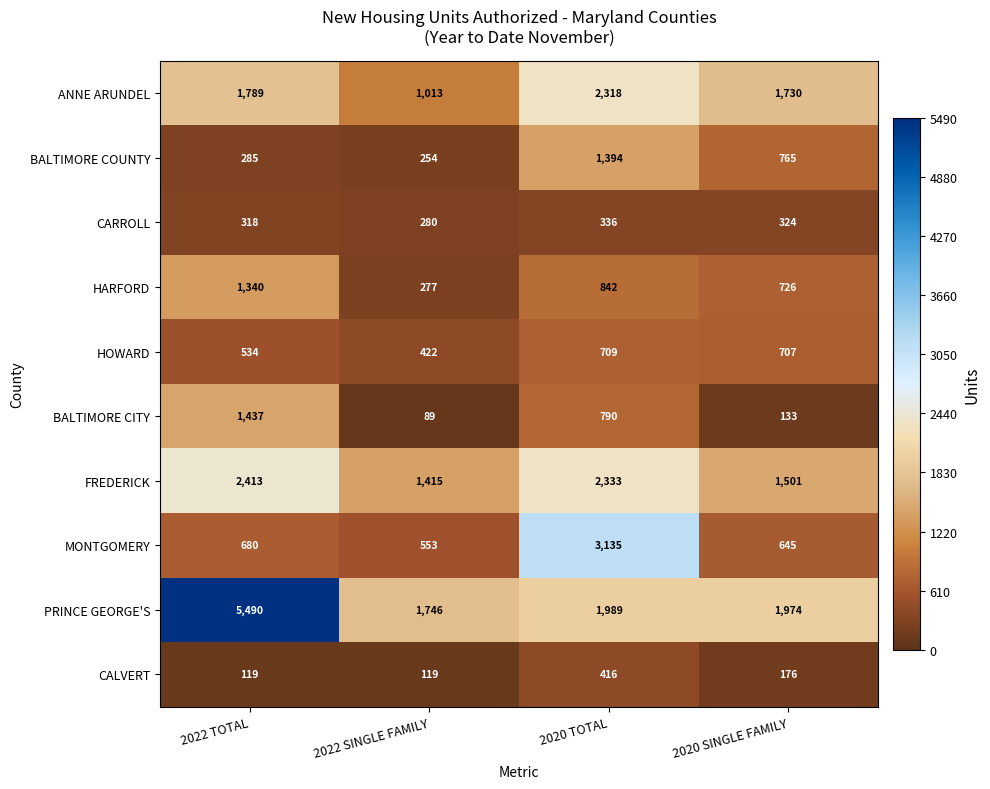

What is the smallest value displayed?

89